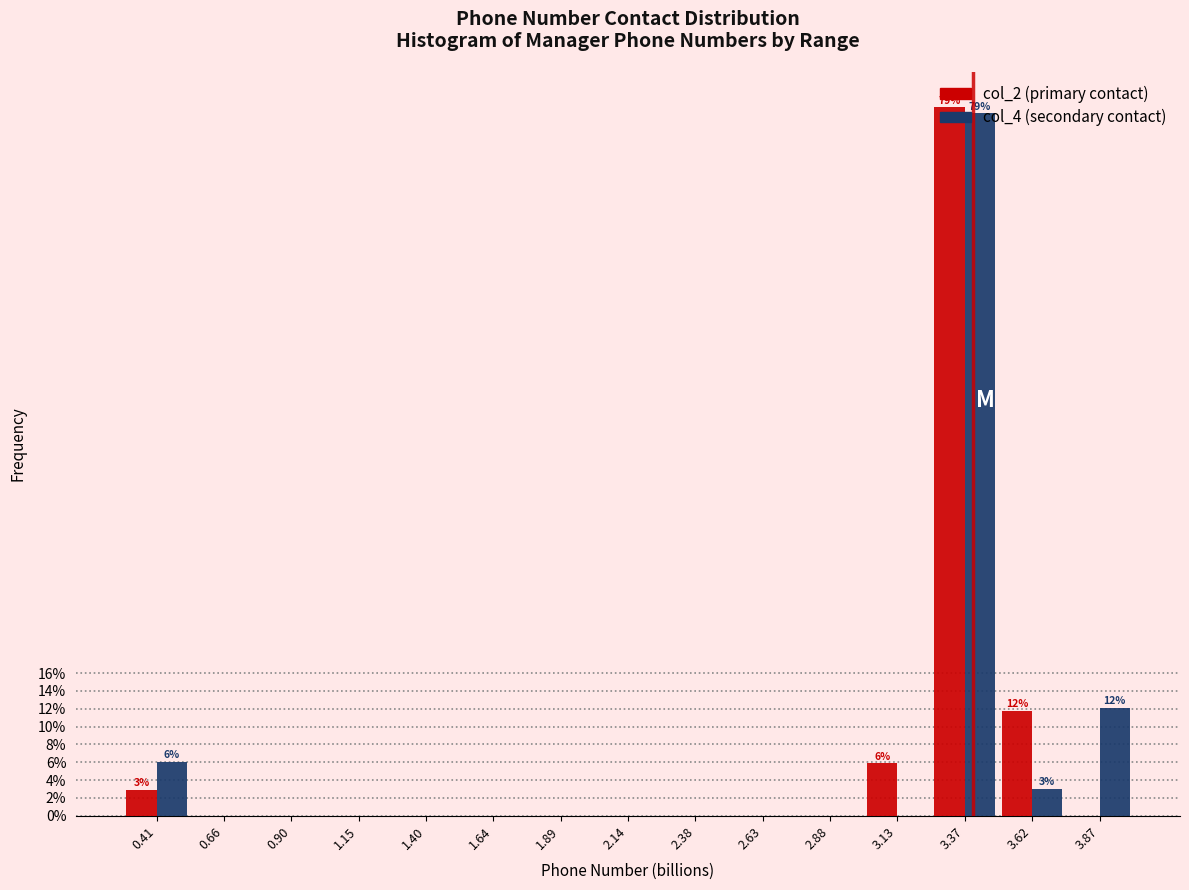

What is the greatest value displayed?

79.4